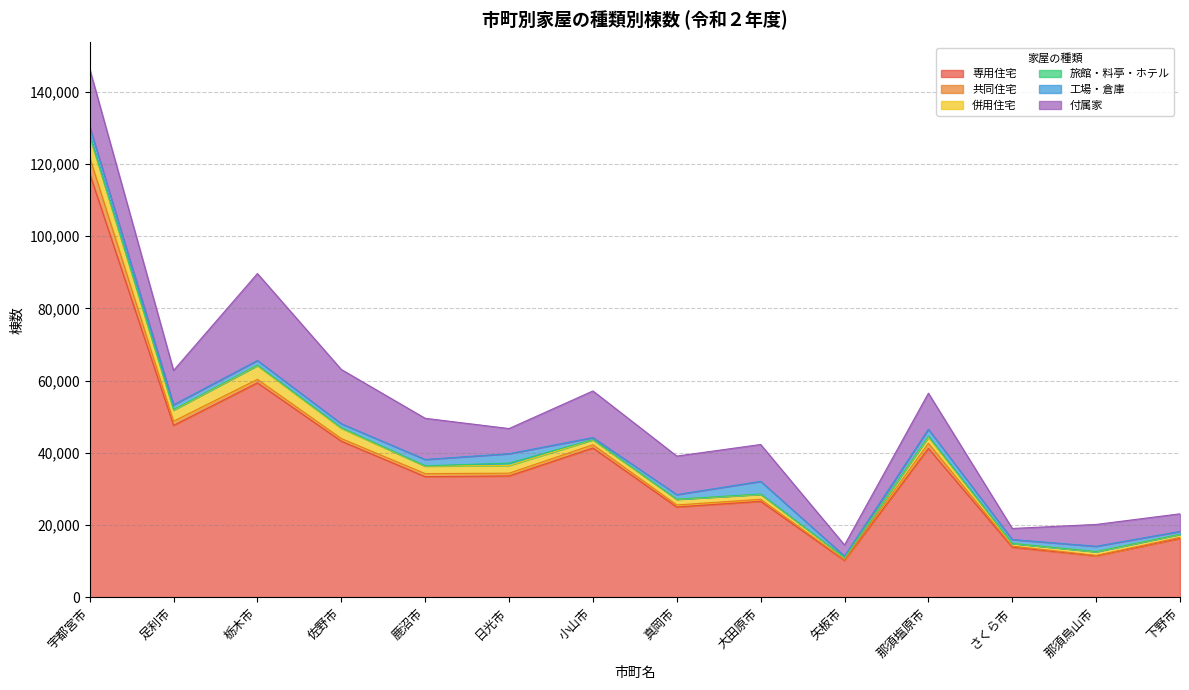

Reading left to right, list all the values displayed in this chart.

専用住宅: 宇都宮市=117295	足利市=47607	栃木市=59389	佐野市=43238	鹿沼市=33419	日光市=33612	小山市=41351	真岡市=25008	大田原市=26591	矢板市=10202	那須塩原市=41238	さくら市=13882	那須烏山市=11475	下野市=16320
共同住宅: 宇都宮市=4538	足利市=1158	栃木市=965	佐野市=731	鹿沼市=841	日光市=761	小山市=898	真岡市=561	大田原市=564	矢板市=220	那須塩原市=1413	さくら市=313	那須烏山市=140	下野市=275
併用住宅: 宇都宮市=5805	足利市=3062	栃木市=3794	佐野市=2836	鹿沼市=2083	日光市=2123	小山市=1365	真岡市=1578	大田原市=1351	矢板市=551	那須塩原市=1694	さくら市=726	那須烏山市=1000	下野市=829
旅館・料亭・ホテル: 宇都宮市=261	足利市=169	栃木市=144	佐野市=163	鹿沼市=80	日光市=658	小山市=91	真岡市=44	大田原市=101	矢板市=54	那須塩原市=283	さくら市=22	那須烏山市=60	下野市=70
工場・倉庫: 宇都宮市=2431	足利市=1320	栃木市=1288	佐野市=1099	鹿沼市=1750	日光市=2616	小山市=527	真岡市=1254	大田原市=3511	矢板市=385	那須塩原市=1919	さくら市=1068	那須烏山市=1466	下野市=762
付属家: 宇都宮市=15969	足利市=9500	栃木市=24064	佐野市=15017	鹿沼市=11398	日光市=6960	小山市=12910	真岡市=10665	大田原市=10198	矢板市=3087	那須塩原市=9968	さくら市=3058	那須烏山市=6040	下野市=4871